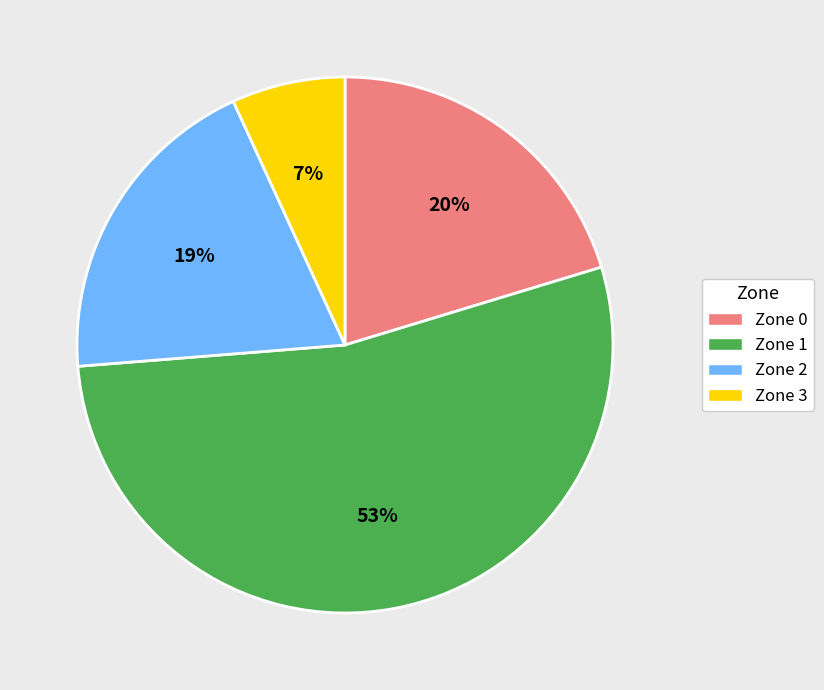

Which category accounts for the majority?

Zone 1